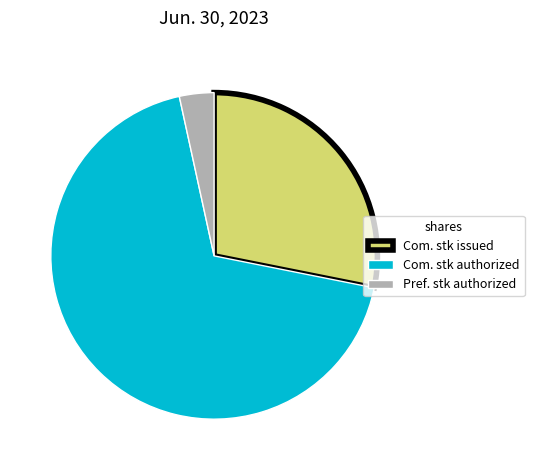

Which has a higher value, Pref. stk authorized or Com. stk authorized?

Com. stk authorized